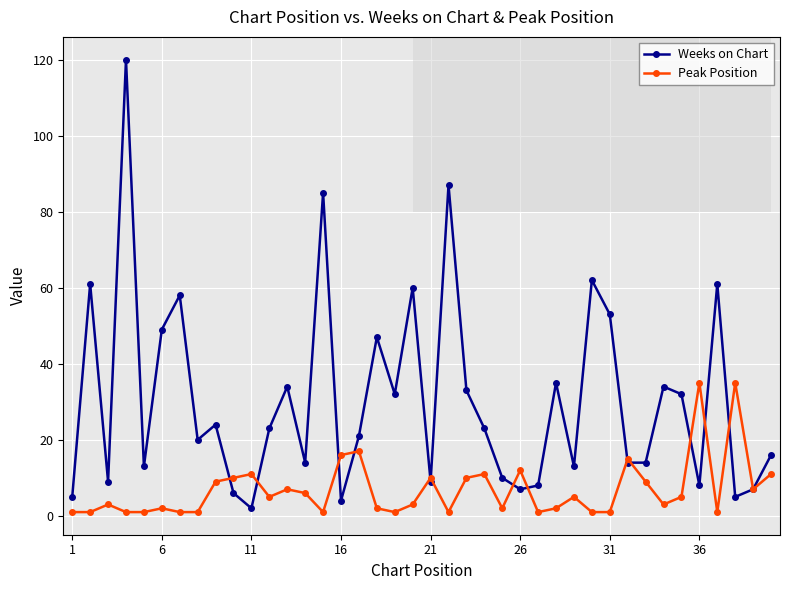

Rank the series by their maximum value, from highest to lowest.

Weeks on Chart, Peak Position